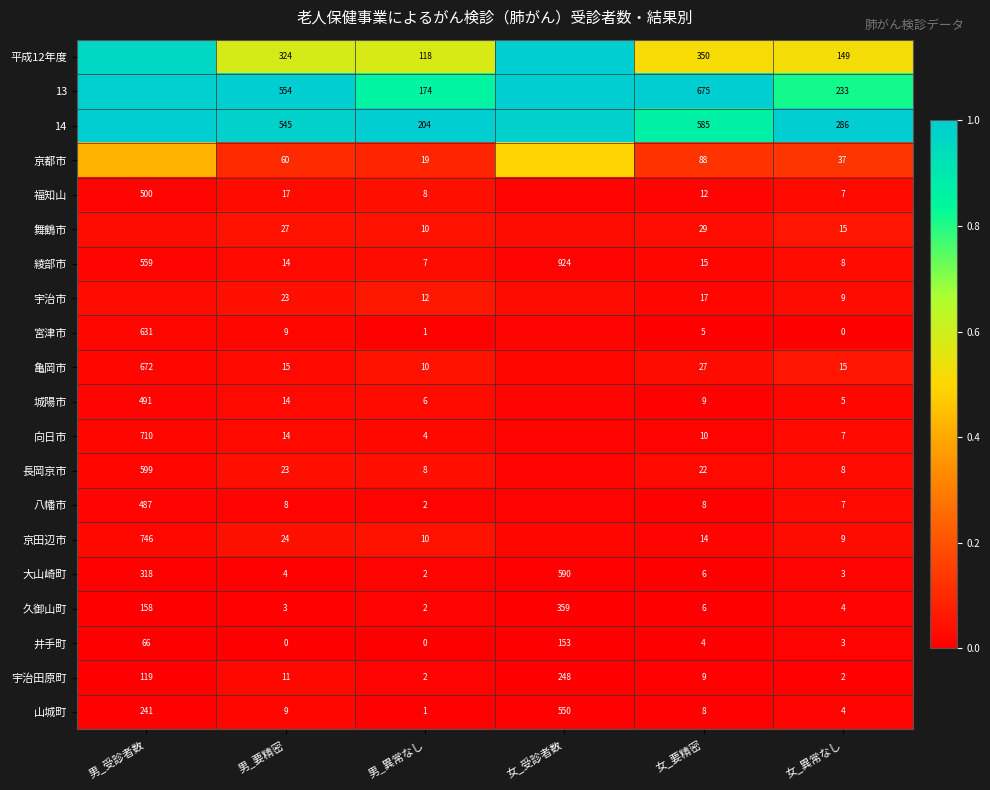

Is the value of 山城町 at 男_異常なし greater than the value of 八幡市 at 女_異常なし?

No